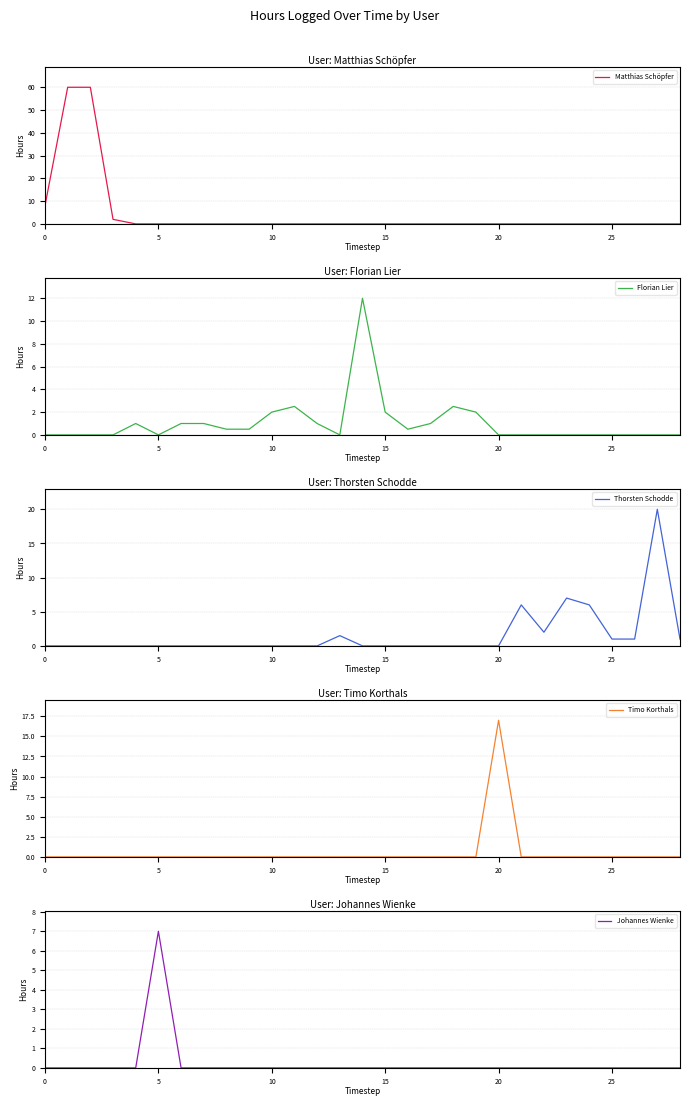

What is the maximum value for Matthias Schöpfer?

60